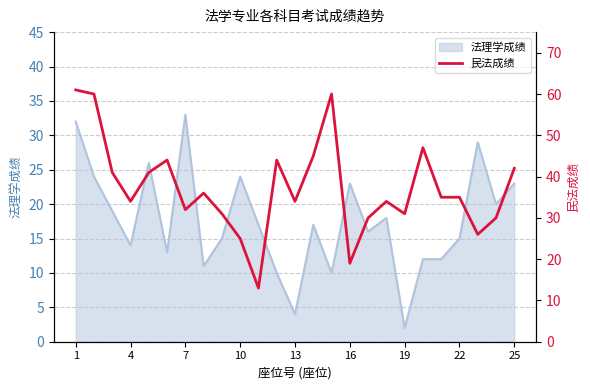

What is the highest value of the 法理学成绩 series?

33